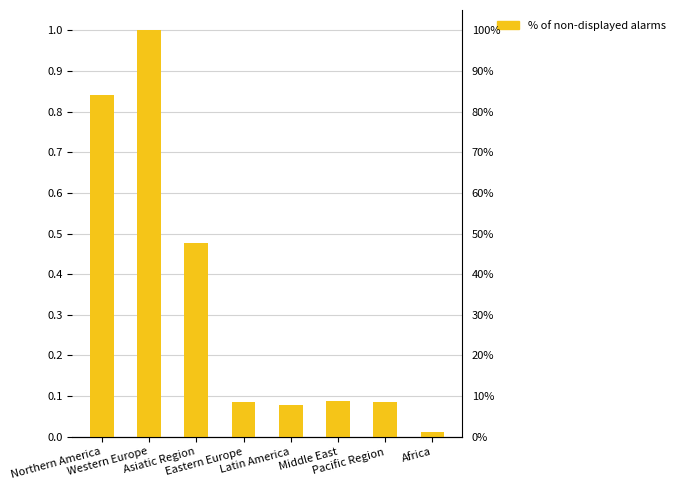

What is the label of the 6th bar from the right?

Asiatic Region